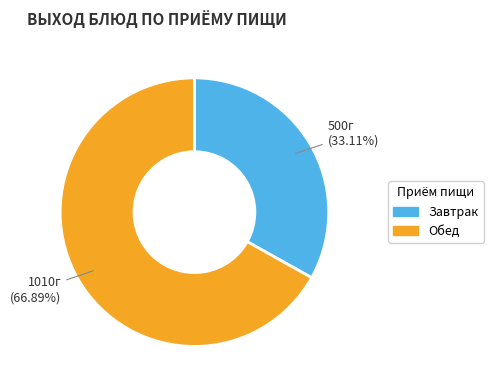

Does any single category account for the majority?

Yes